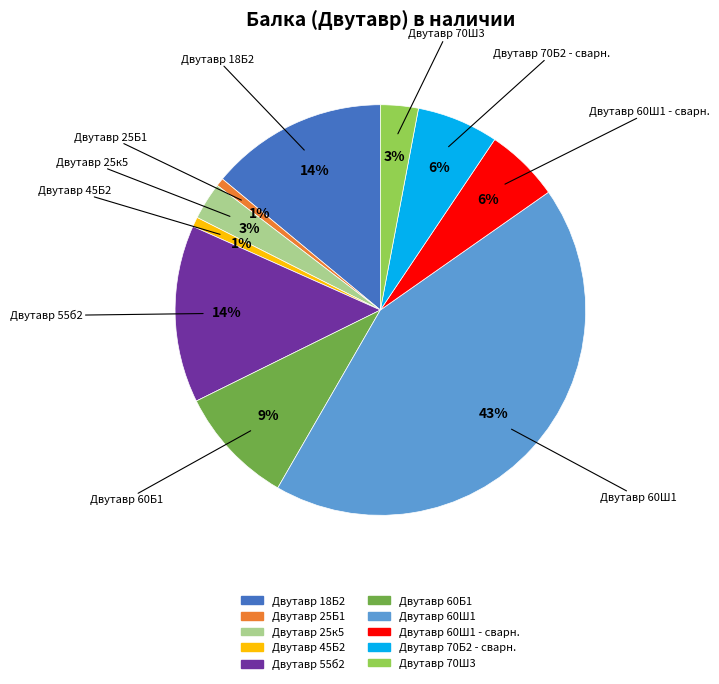

To the nearest percent, what is the difference between the largest and smallest slice percentages?

42%